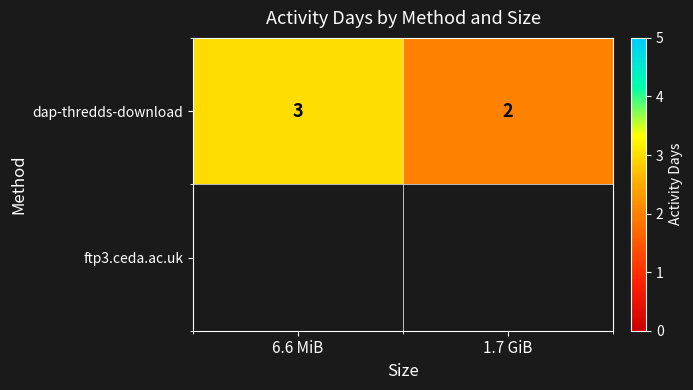

What is the maximum value shown in the chart?

3